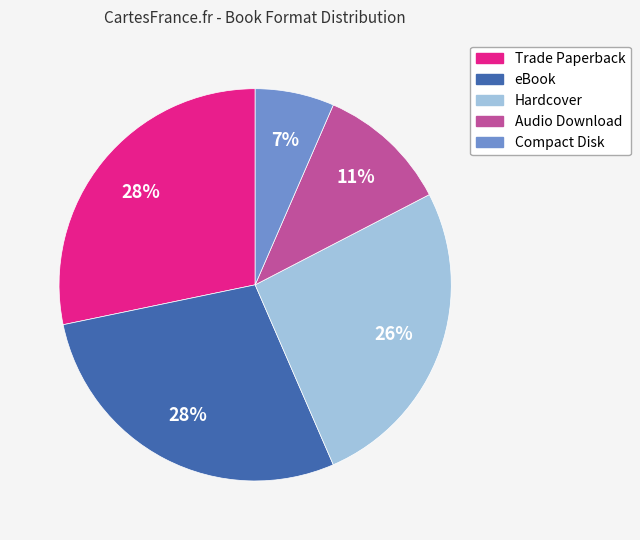

To the nearest percent, what is the average slice percentage?

20%